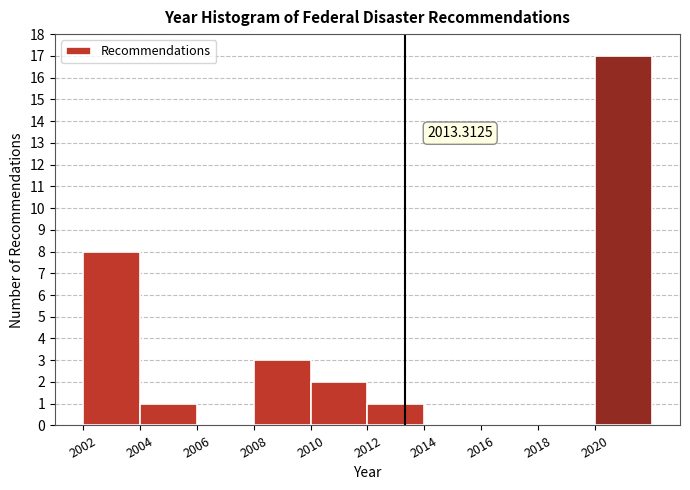

Which range on the x-axis has the tallest bar?

2020 to 2022